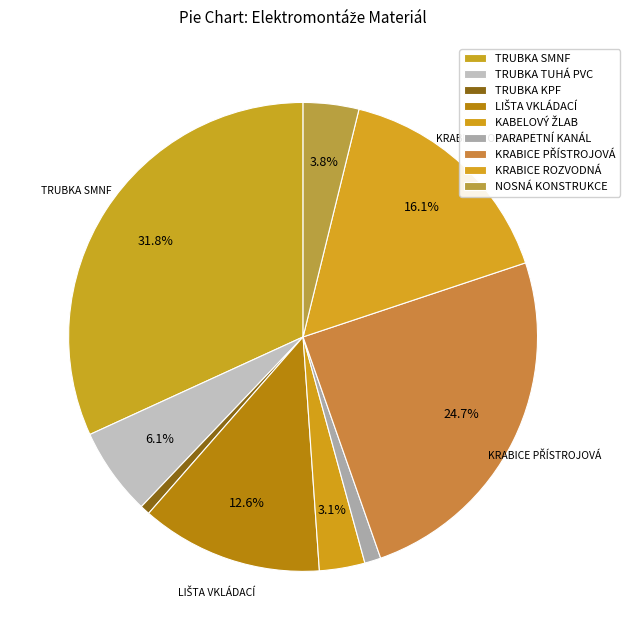

How many slices are in this pie chart?

9